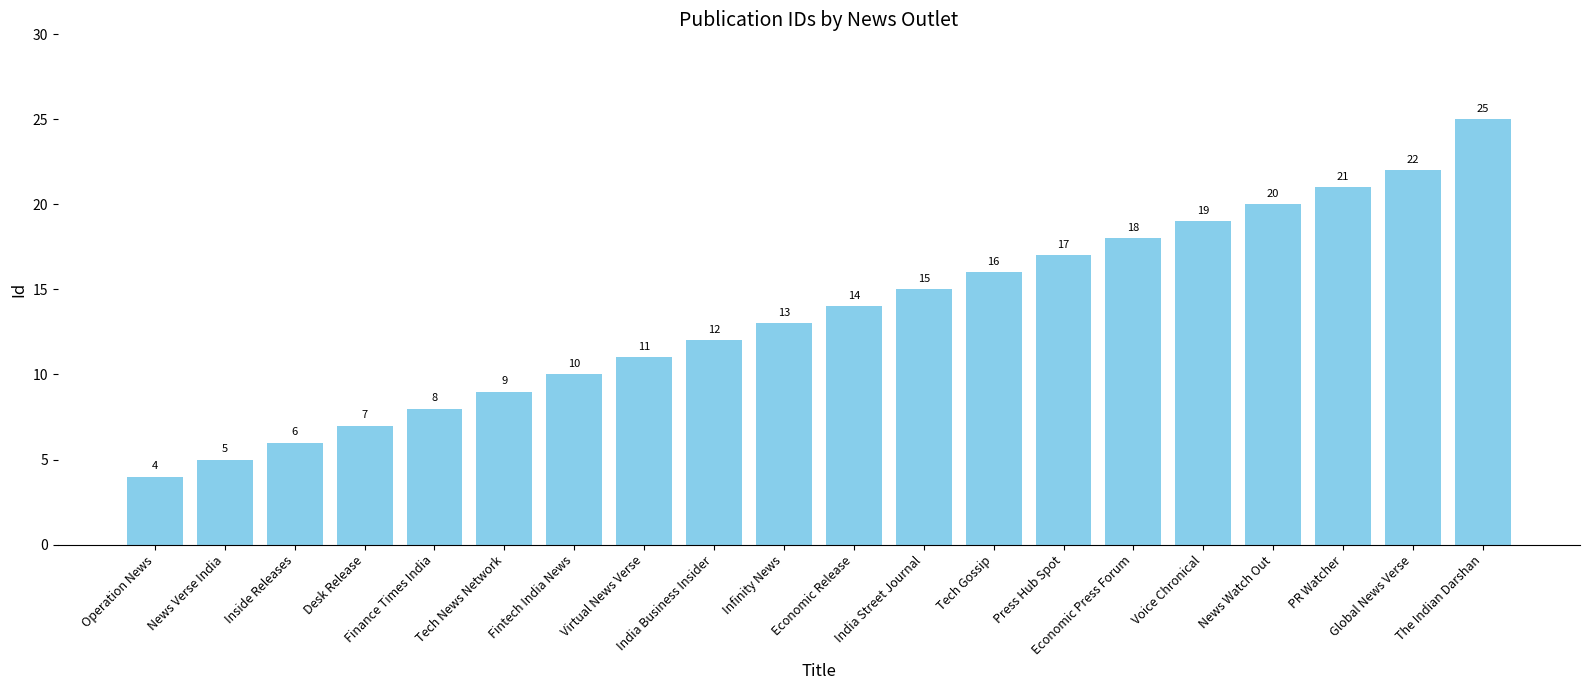

Which has a higher value, Tech Gossip or Desk Release?

Tech Gossip